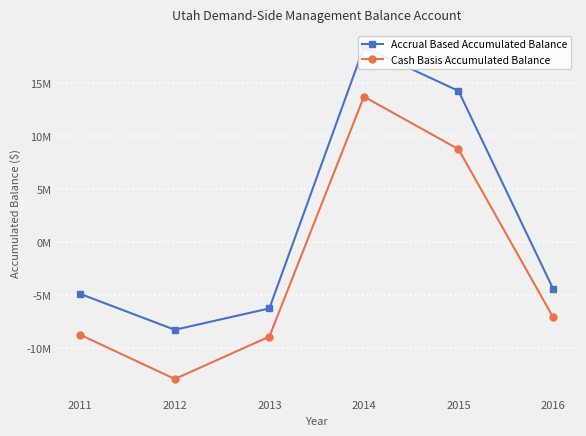

What is the difference between the second highest and second lowest values in the Cash Basis Accumulated Balance series?

17696586.9